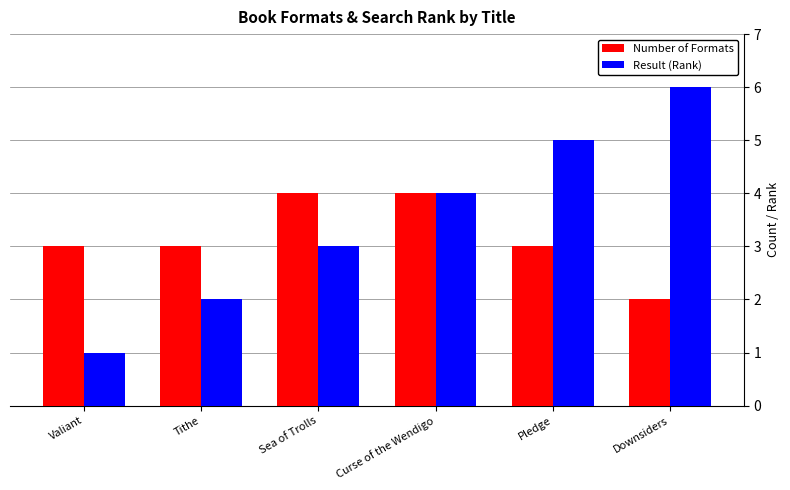

How many groups of bars are there?

6